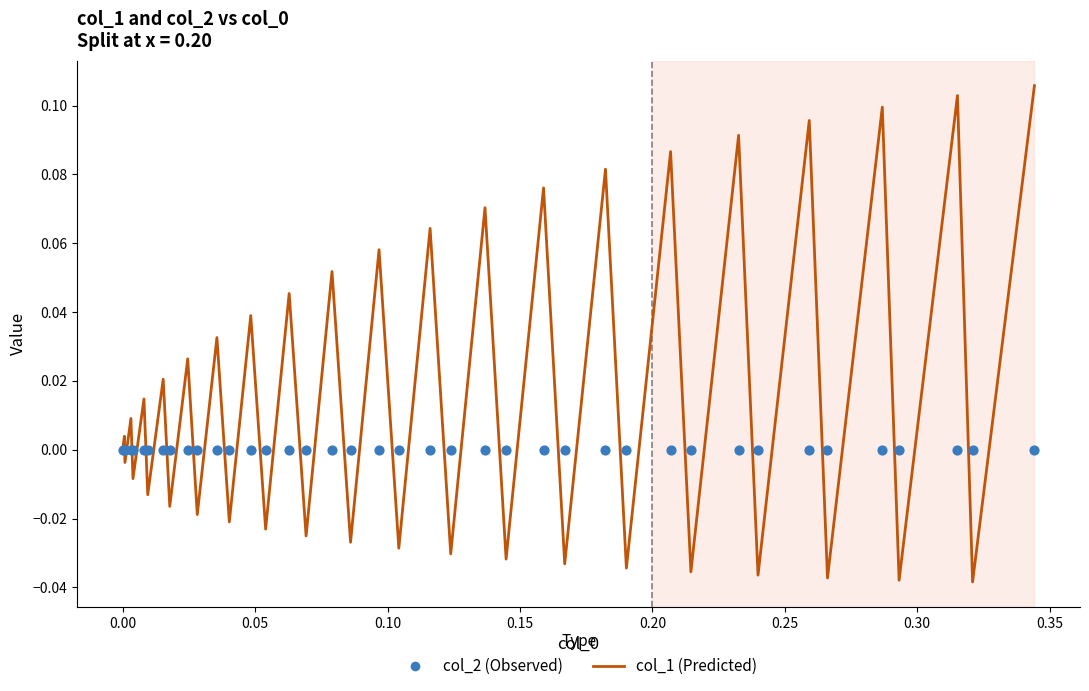

Which series has the largest Y range (max minus min)?

col_1 (Predicted)